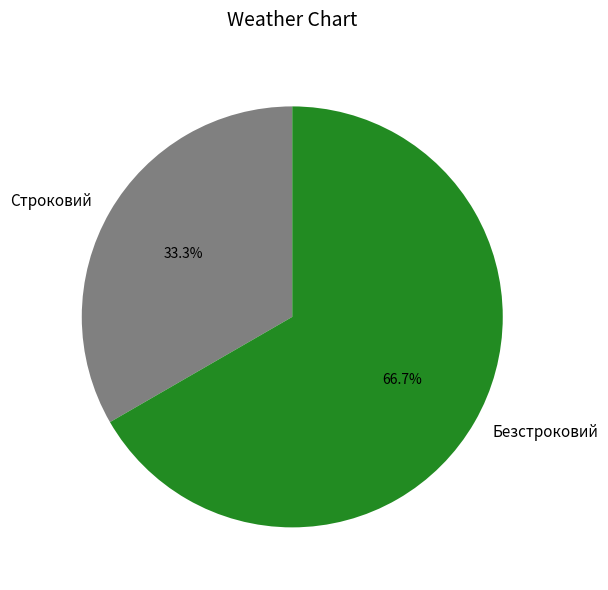

The Строковий slice represents 39% of the pie. True or false?

False